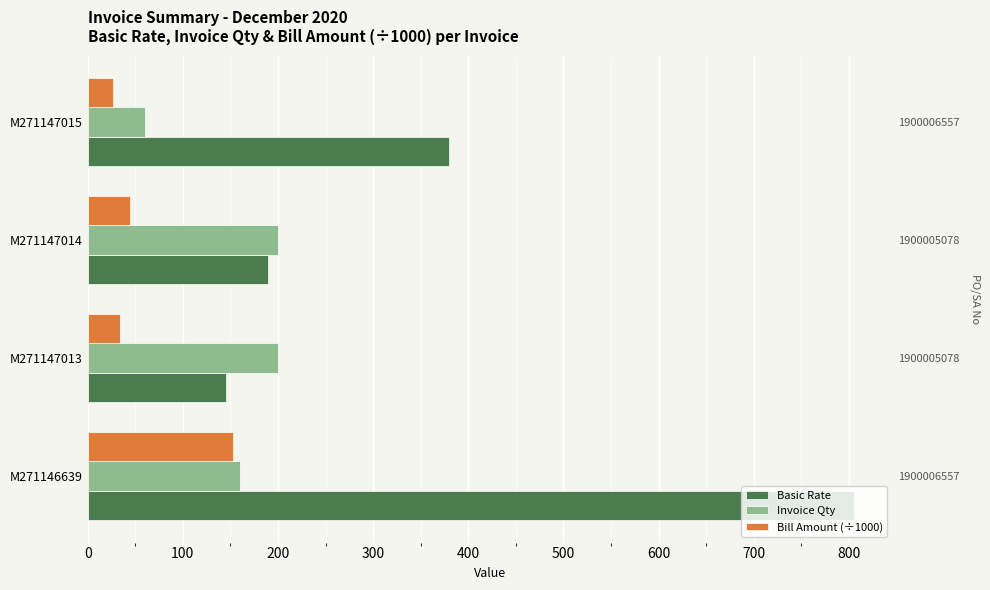

What are all the series names shown in the legend?

Basic Rate, Invoice Qty, Bill Amount (÷1000)